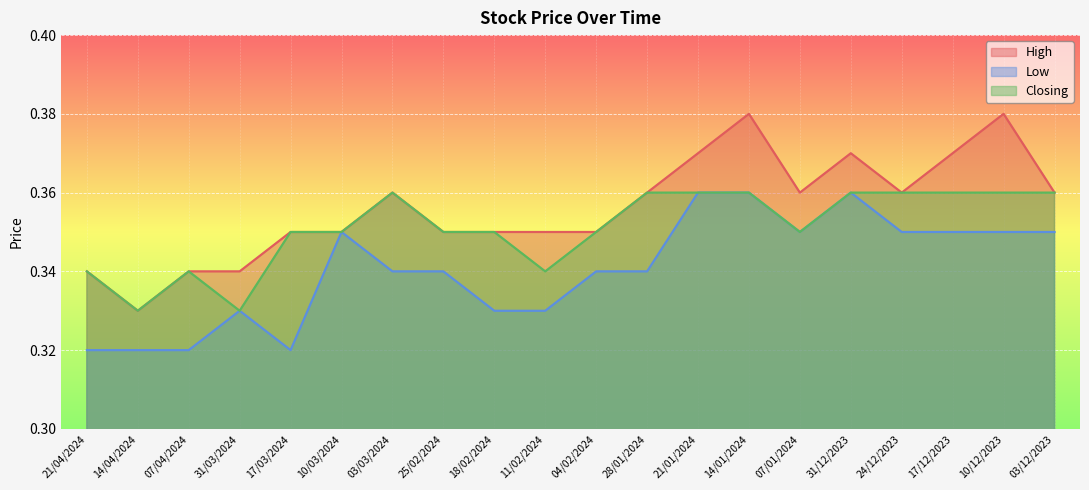

What are all the series names shown in the legend?

High, Low, Closing